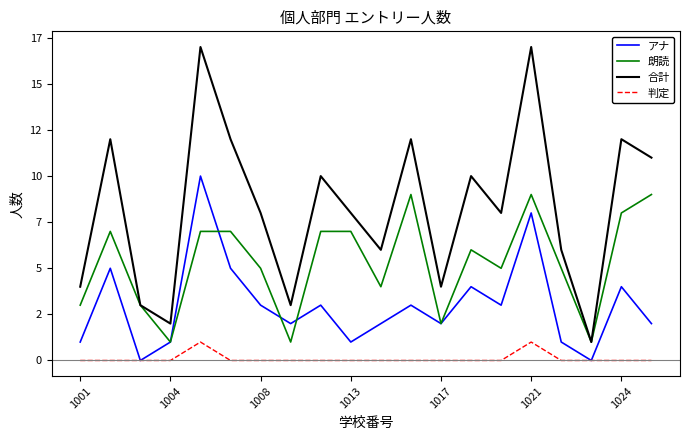

What is the label of the 18th point from the right?

1008